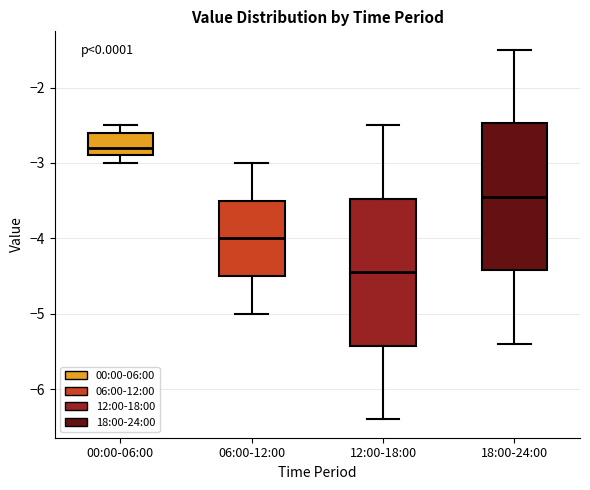

Reading left to right, read every box against the y-axis: the position of its median line, the range the box covers, and the ends of its whiskers. The values are not printed on the chart, so give them approximately, as read against the axis.

00:00-06:00: median -2.8, box -2.9 to -2.6, whiskers -3.0 to -2.5
06:00-12:00: median -4.0, box -4.5 to -3.5, whiskers -5.0 to -3.0
12:00-18:00: median -4.4, box -5.4 to -3.5, whiskers -6.4 to -2.5
18:00-24:00: median -3.4, box -4.4 to -2.5, whiskers -5.4 to -1.5